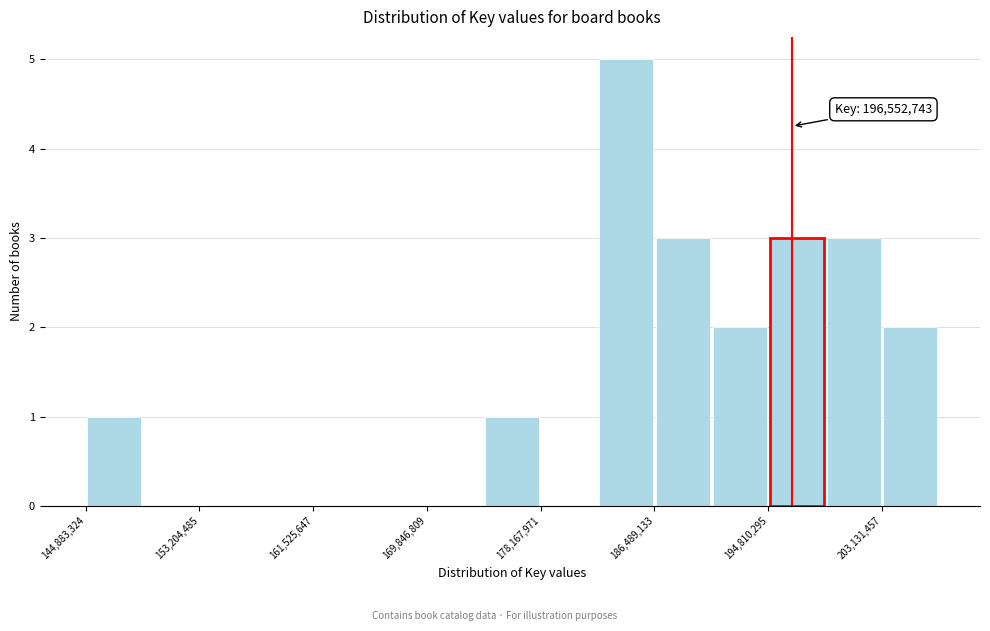

Over which range of the x-axis is the bar tallest?

182000000 to 186000000